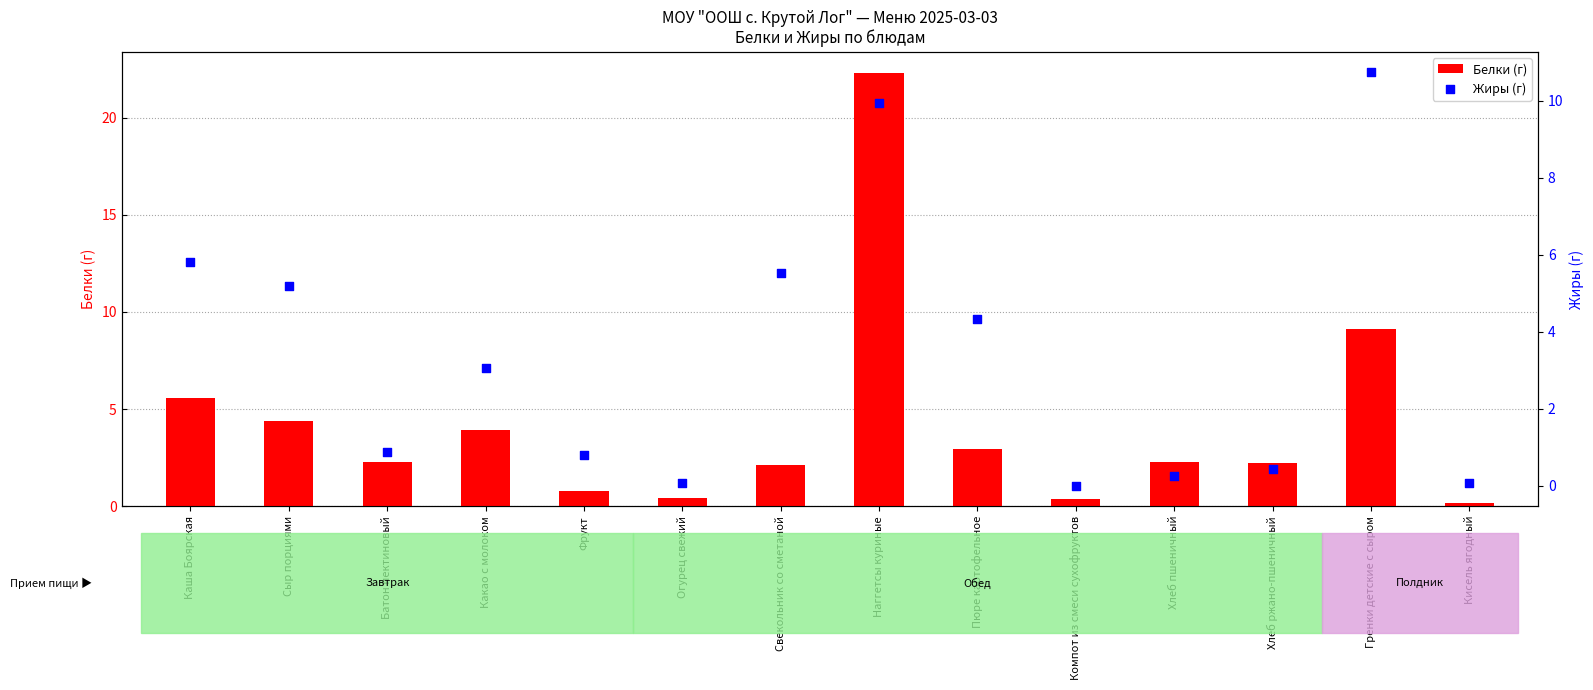

Which series reaches the minimum Y coordinate?

Жиры (г)